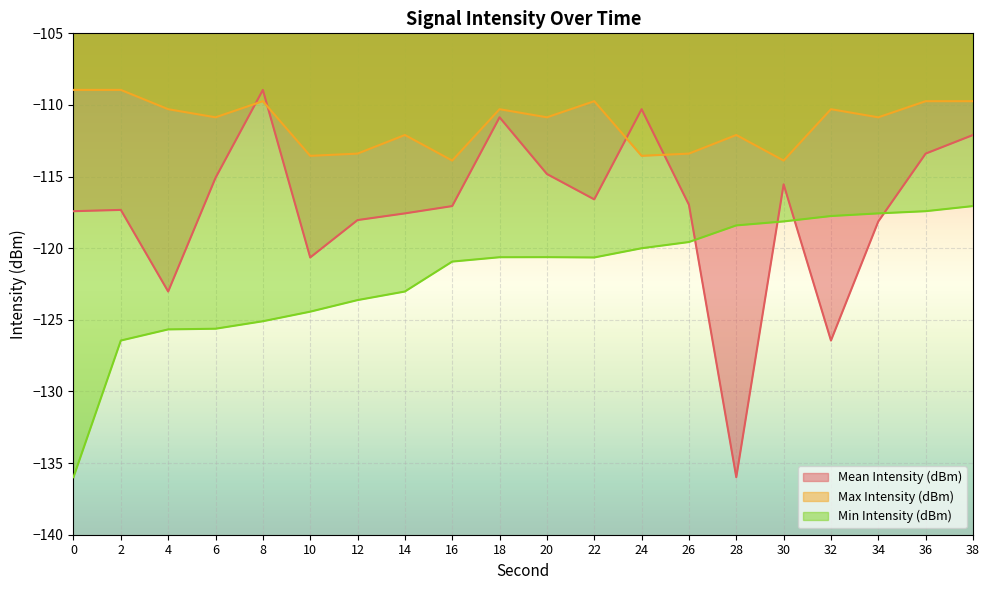

Is it true that Mean Intensity (dBm) equals -113.4 at 36?

True